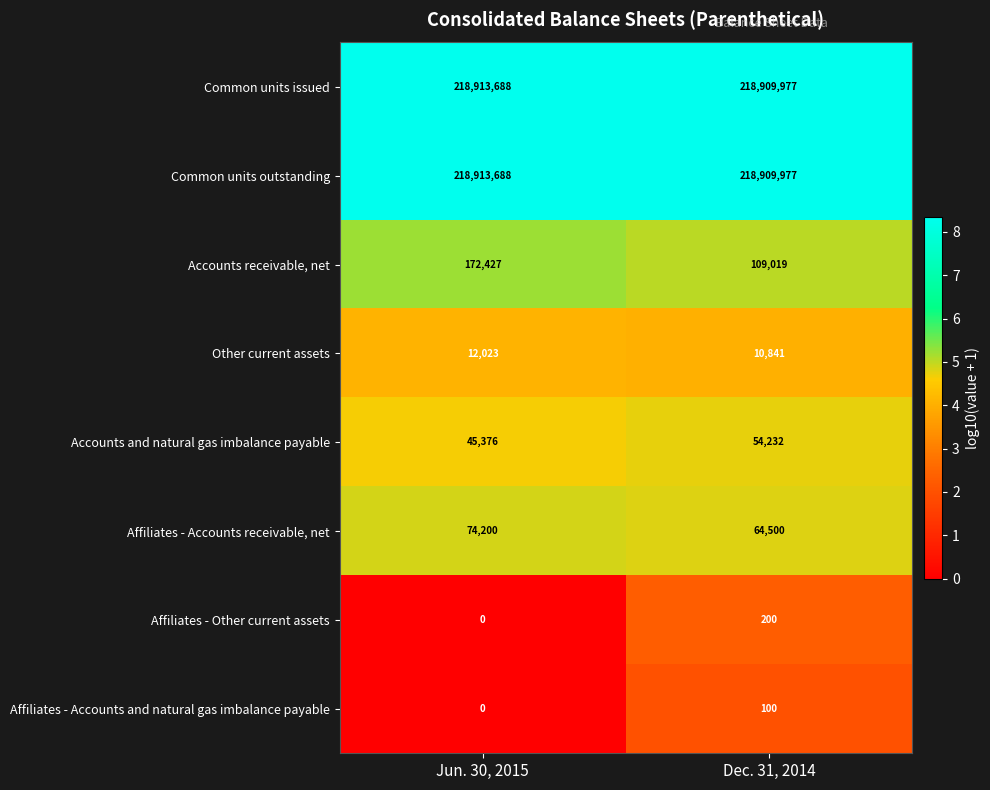

Which series has the largest range (max minus min)?

Accounts receivable, net